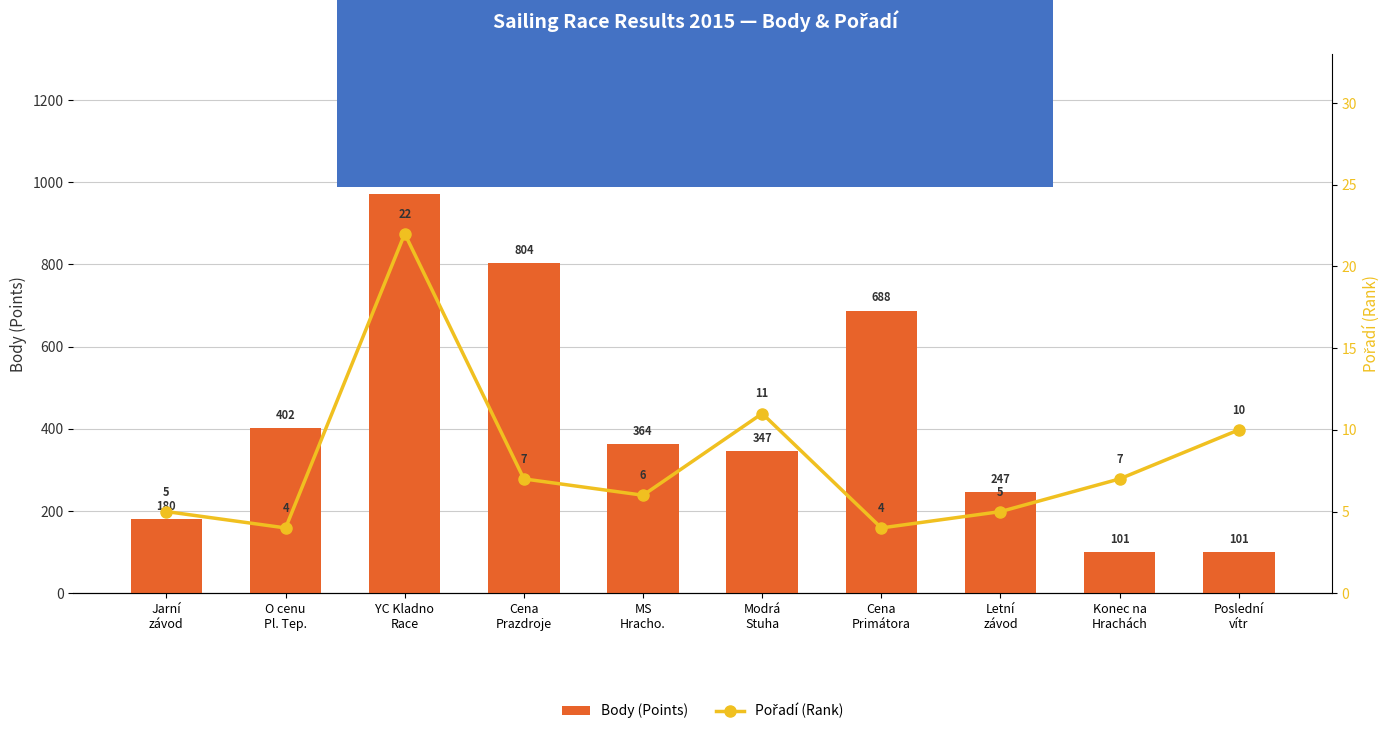

Reading left to right, transcribe all the data shown in this chart.

Body (Points): 180	402	972	804	364	347	688	247	101	101
Pořadí (Rank): 5	4	22	7	6	11	4	5	7	10